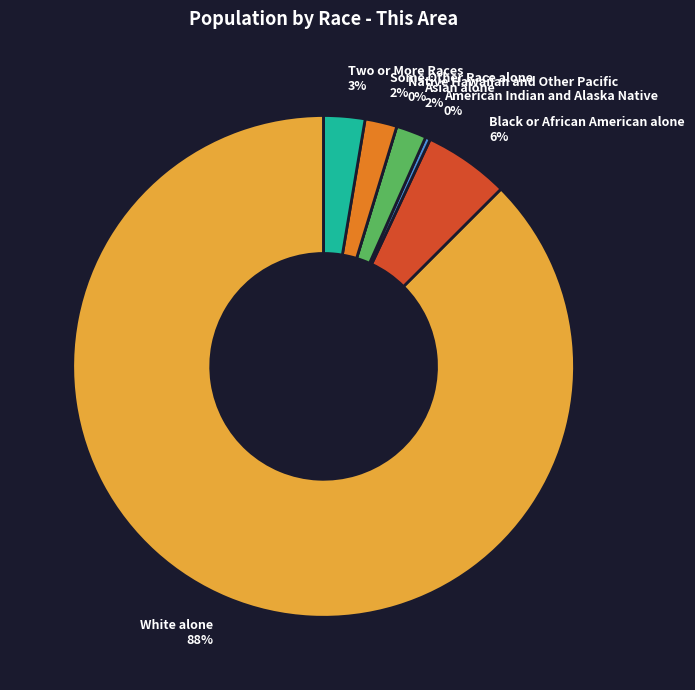

How many slices are in this pie chart?

7